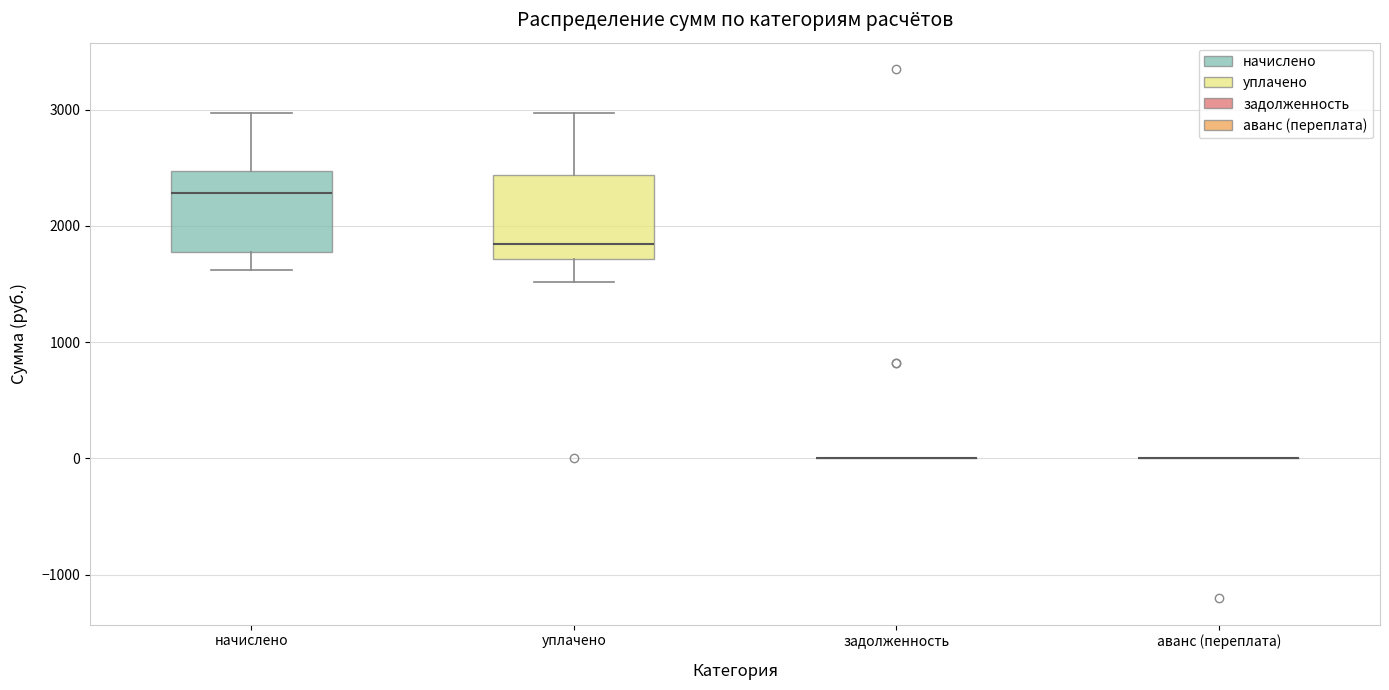

Where does the lower whisker of the box for начислено end on the y-axis? The values are not printed on the chart, so give them approximately, as read against the axis.

1600